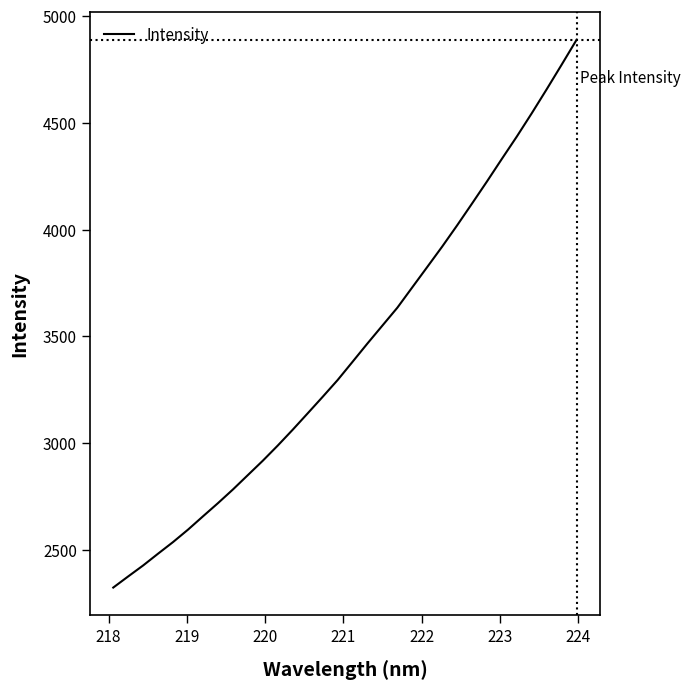

What is the difference between the maximum and minimum values?

2563.6